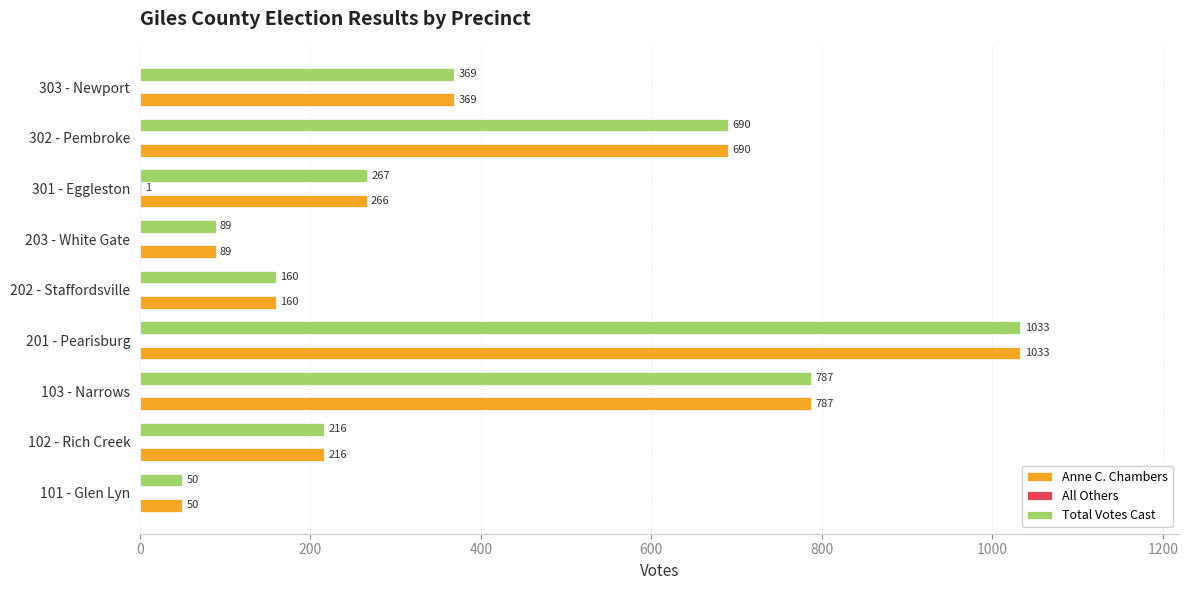

At which category is the sum across all series the highest?

201 - Pearisburg